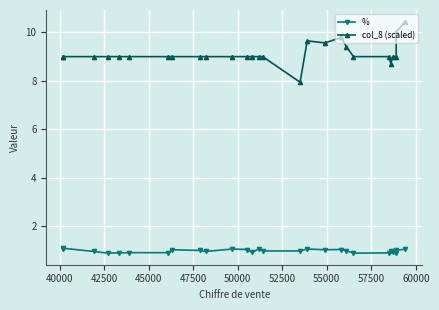

What is the greatest value displayed?

10.4